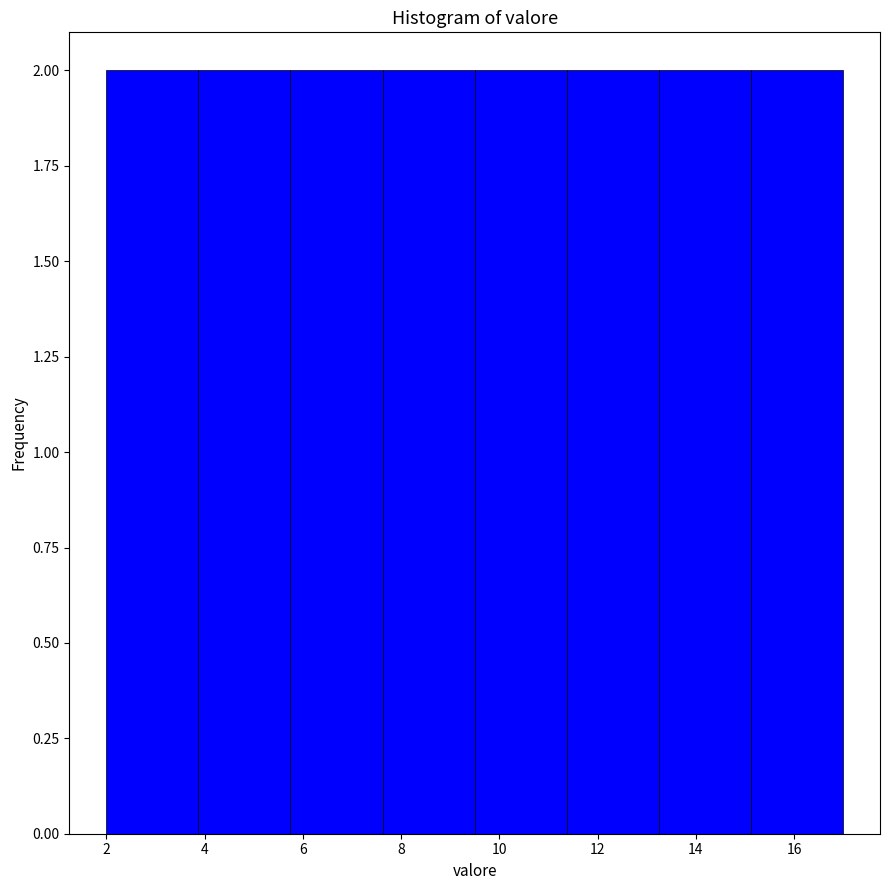

Reading left to right, transcribe this chart: for each bar, give the range it covers on the x-axis and its height. Neither the bar edges nor the heights are printed on the chart, so give them approximately, as read against the axes.

2.0 to 3.8: 2
3.8 to 5.8: 2
5.8 to 7.6: 2
7.6 to 9.6: 2
9.6 to 11.4: 2
11.4 to 13.2: 2
13.2 to 15.2: 2
15.2 to 17.0: 2